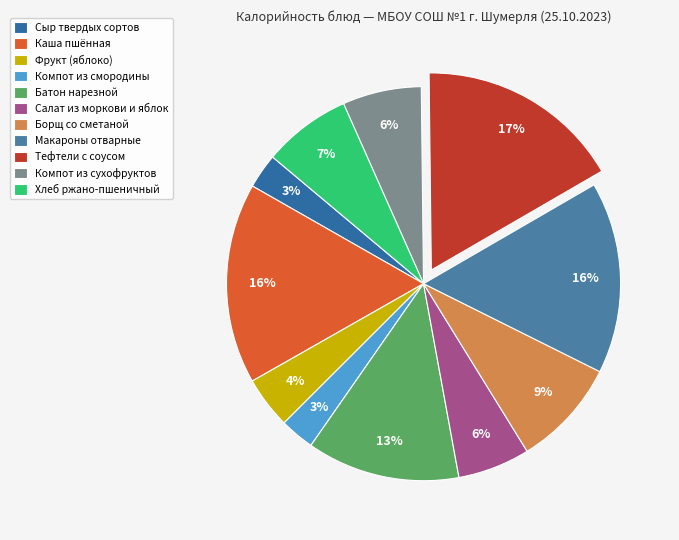

How many slices are in this pie chart?

11